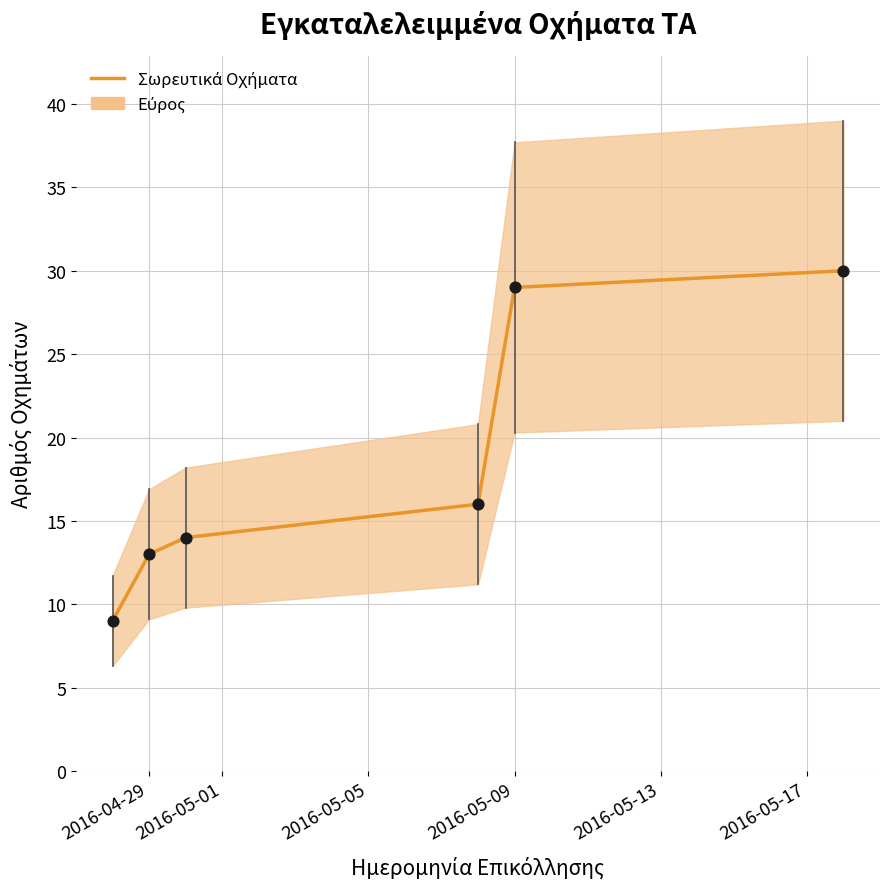

What is the change in value from 2016-05-05 to 2016-05-13?

+15